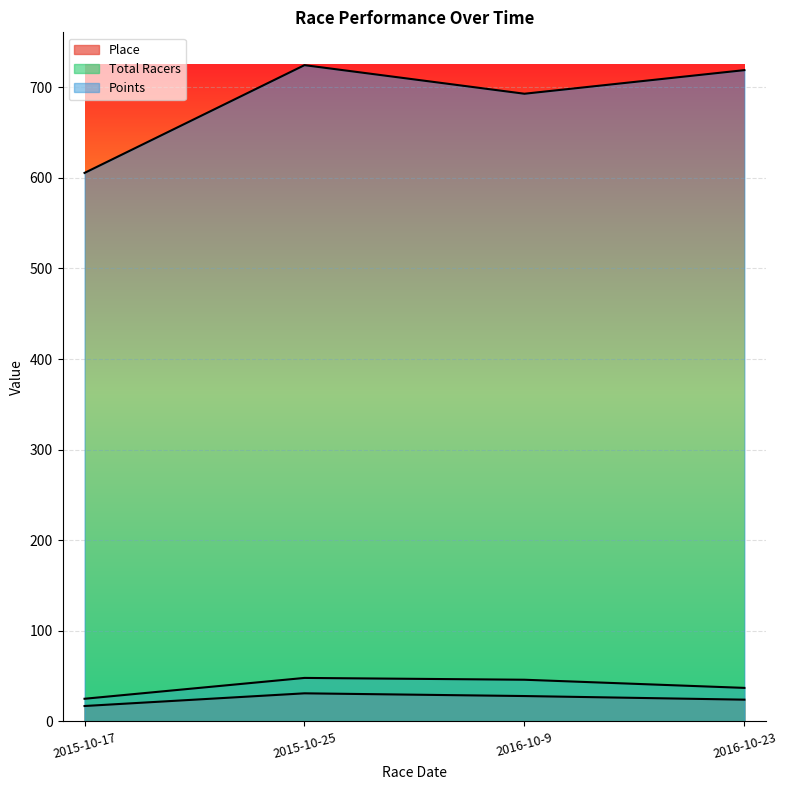

The Total Racers series shows 69.6 at 2015-10-25. True or false?

False